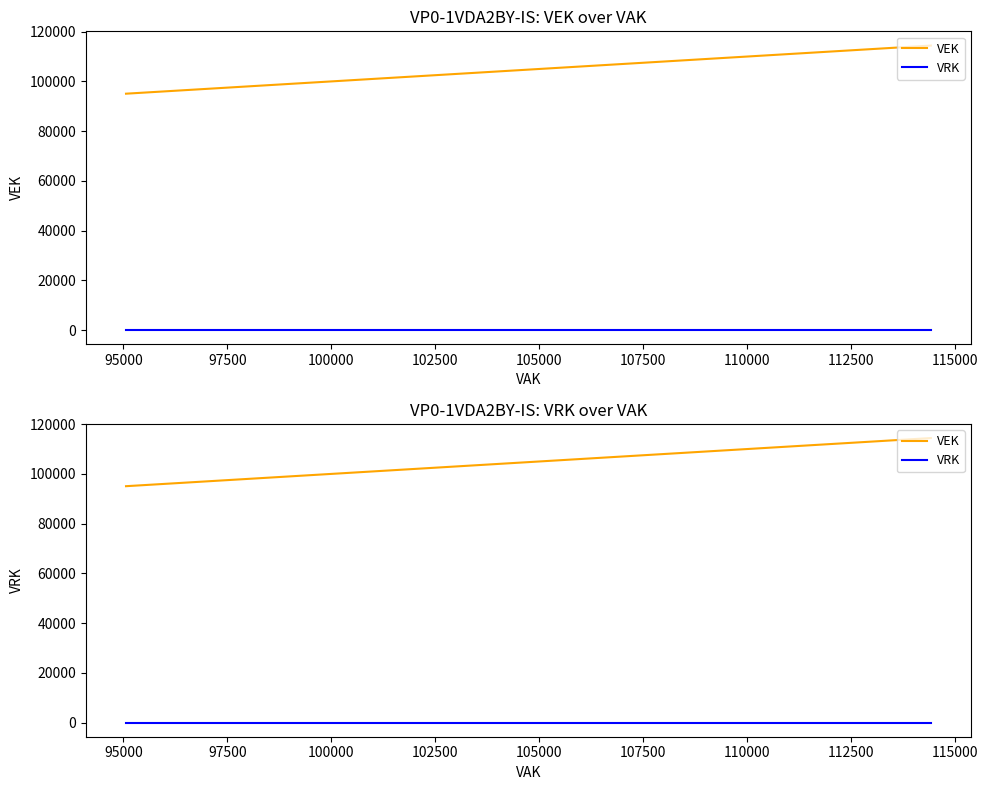

How many lines are shown in the chart?

2